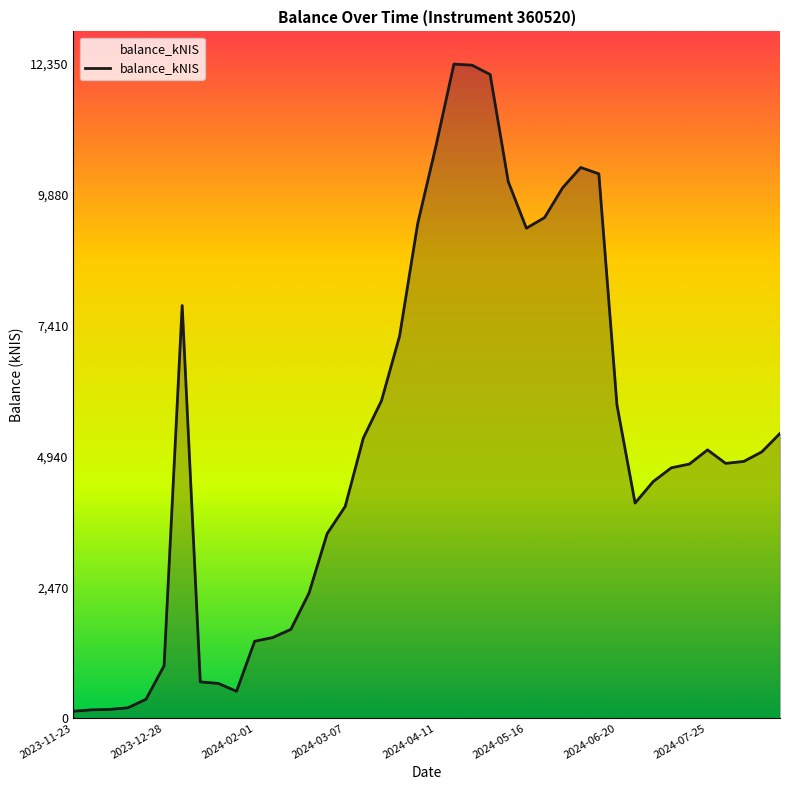

What is the maximum value shown in the chart?

12349.6